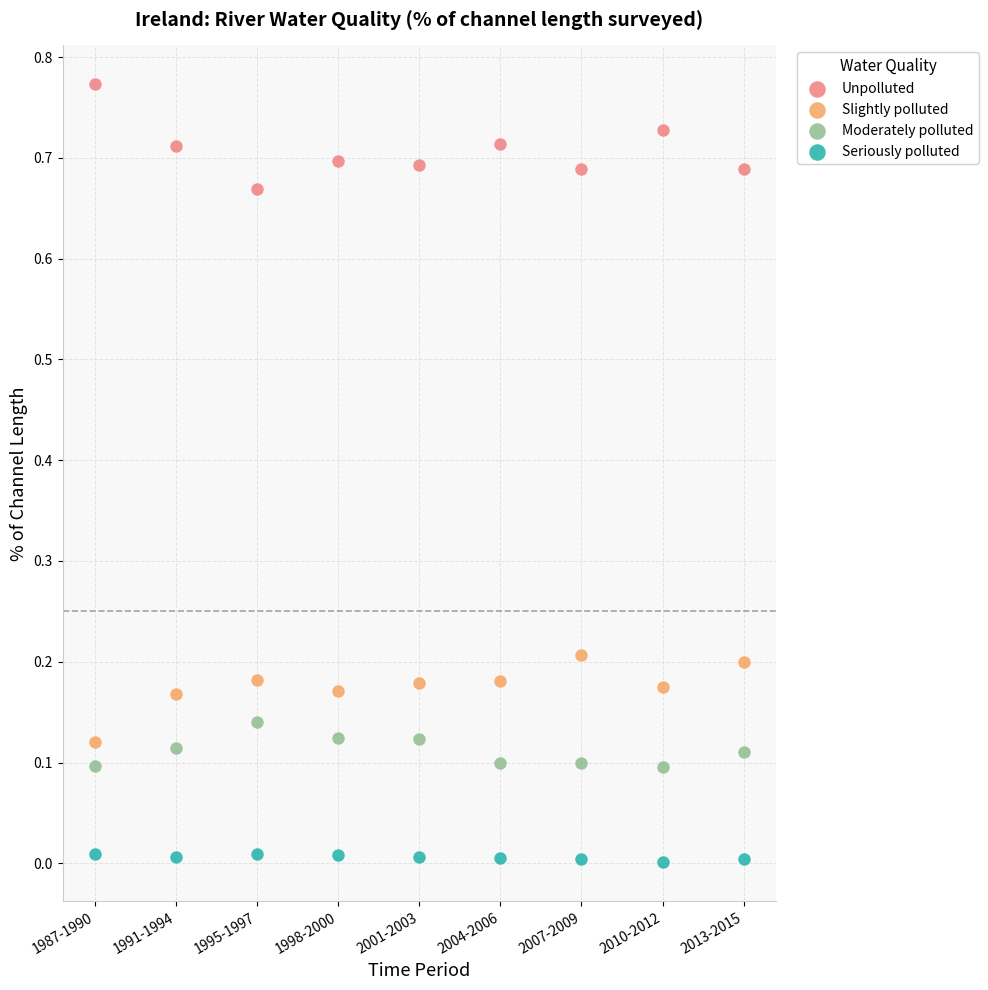

Which series contains the highest Y value?

Unpolluted